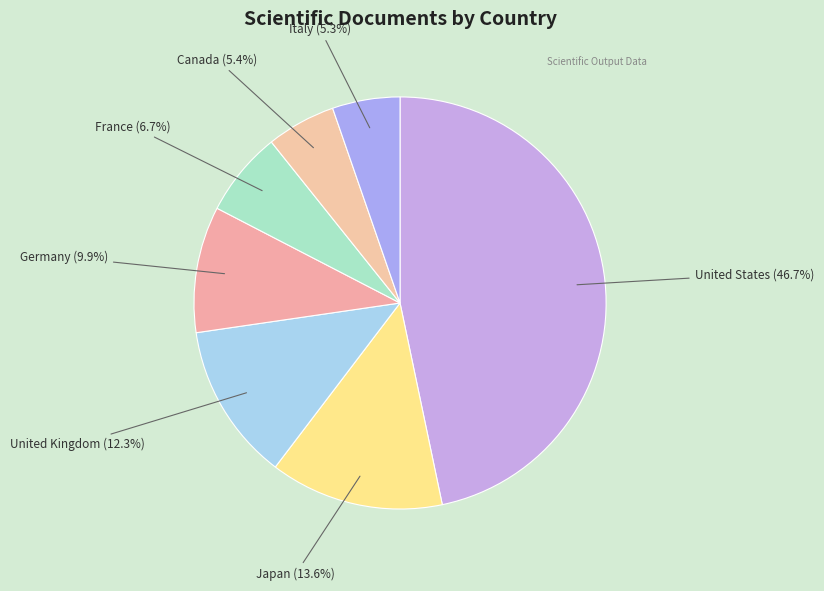

How many slices are in this pie chart?

7